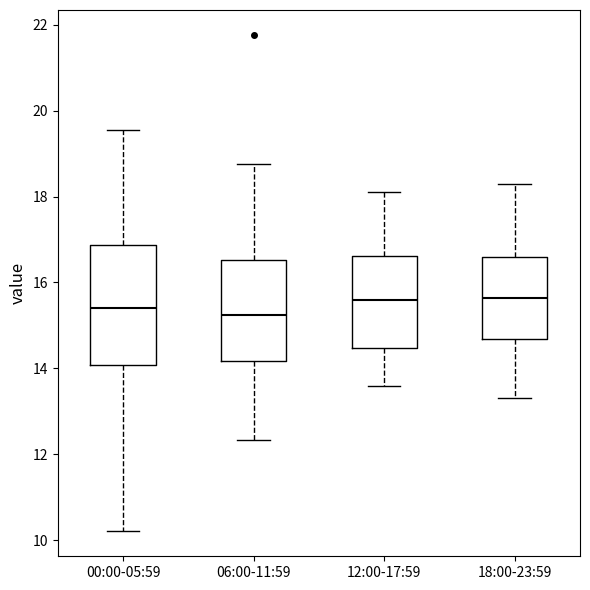

Reading left to right, read every box against the y-axis: the position of its median line, the range the box covers, and the ends of its whiskers. The values are not printed on the chart, so give them approximately, as read against the axis.

00:00-05:59: median 15.4, box 14.0 to 16.8, whiskers 10.2 to 19.6
06:00-11:59: median 15.2, box 14.2 to 16.6, whiskers 12.4 to 18.8
12:00-17:59: median 15.6, box 14.4 to 16.6, whiskers 13.6 to 18.2
18:00-23:59: median 15.6, box 14.6 to 16.6, whiskers 13.4 to 18.4